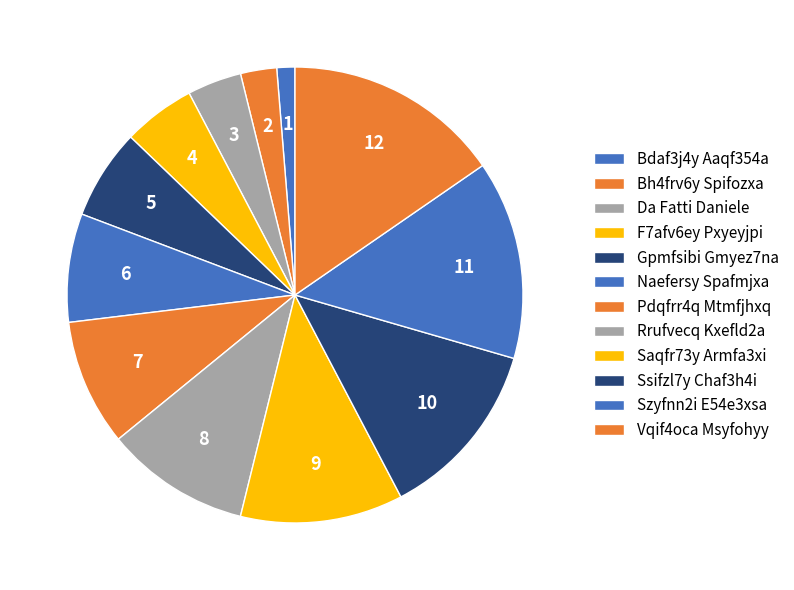

What portion of the pie excludes Saqfr73y Armfa3xi?

88.5%